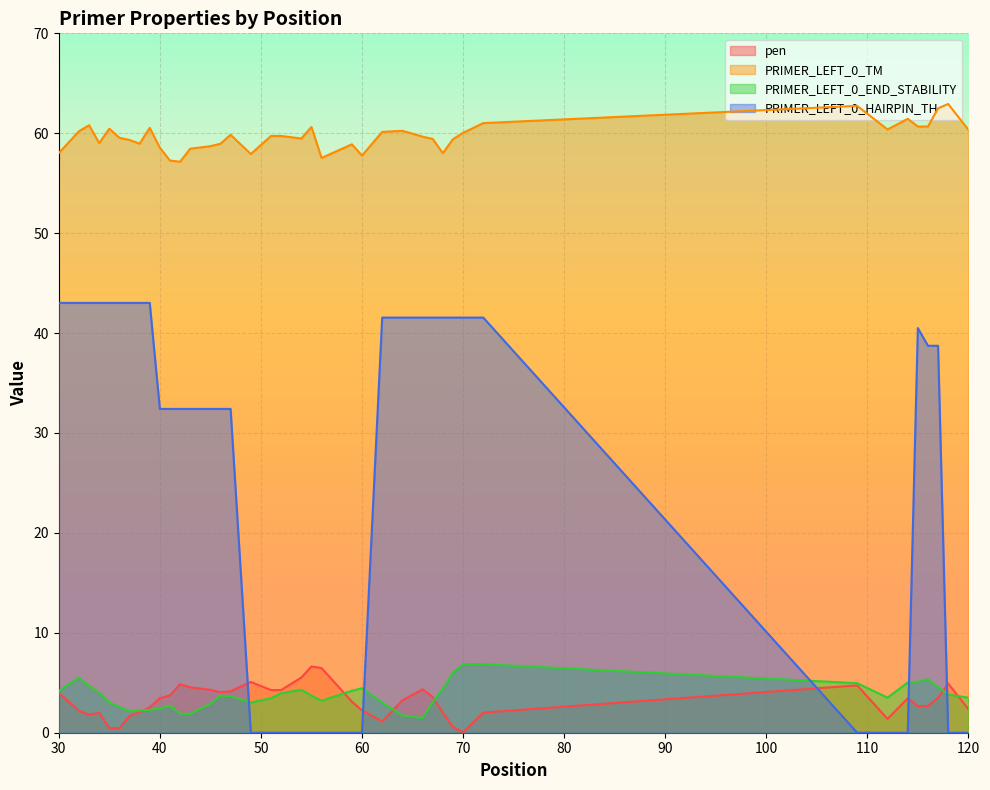

Where does the pen series first go above 3?

30